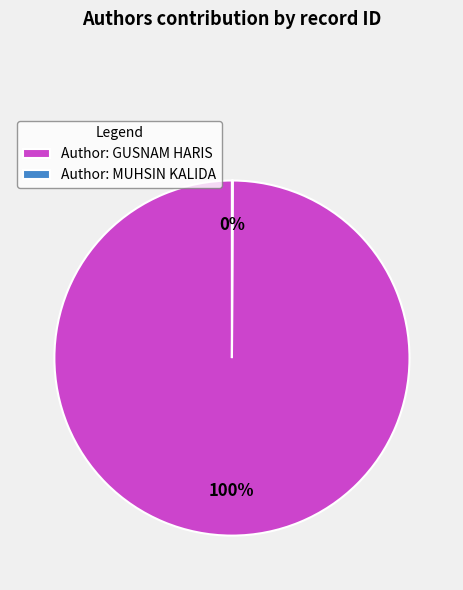

Is it true that Author: GUSNAM HARIS is 89% of the pie?

False